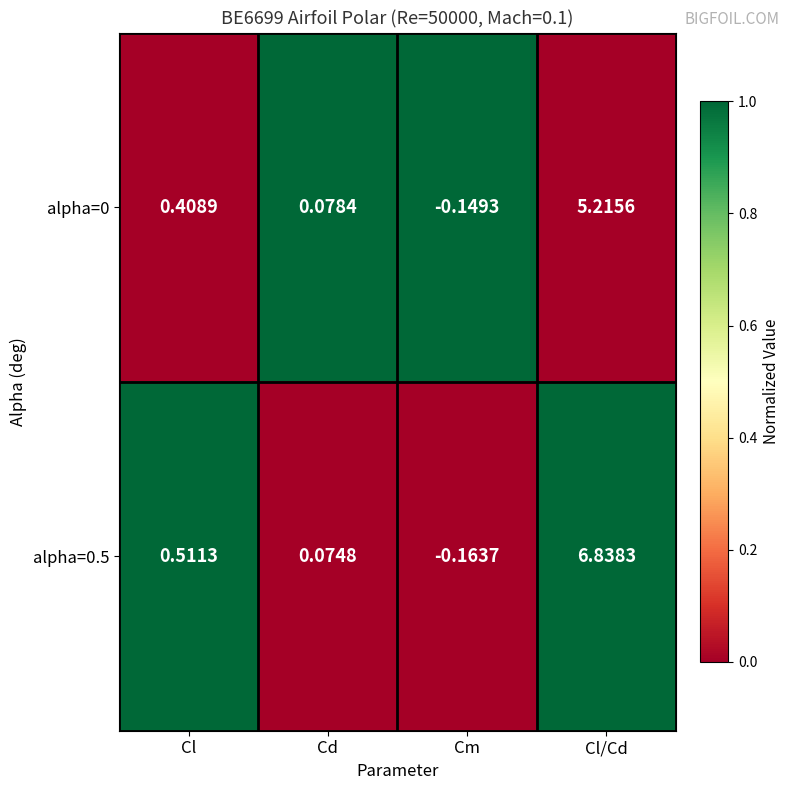

At which label does alpha=0 first exceed 0?

Cl